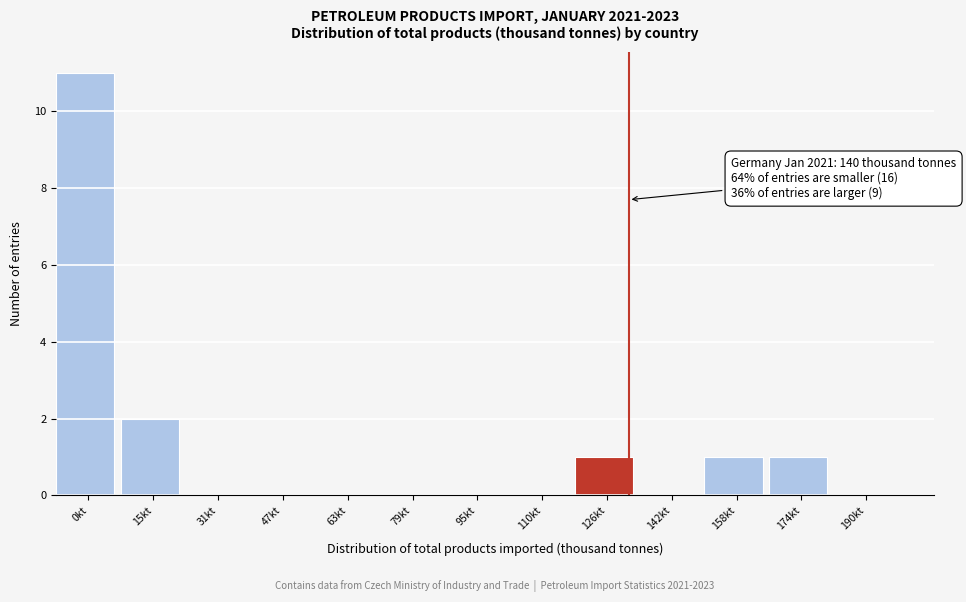

Reading left to right, transcribe all the data shown in this chart.

0kt=11	15kt=2	31kt=0	47kt=0	63kt=0	79kt=0	95kt=0	110kt=0	126kt=1	142kt=0	158kt=1	174kt=1	190kt=0